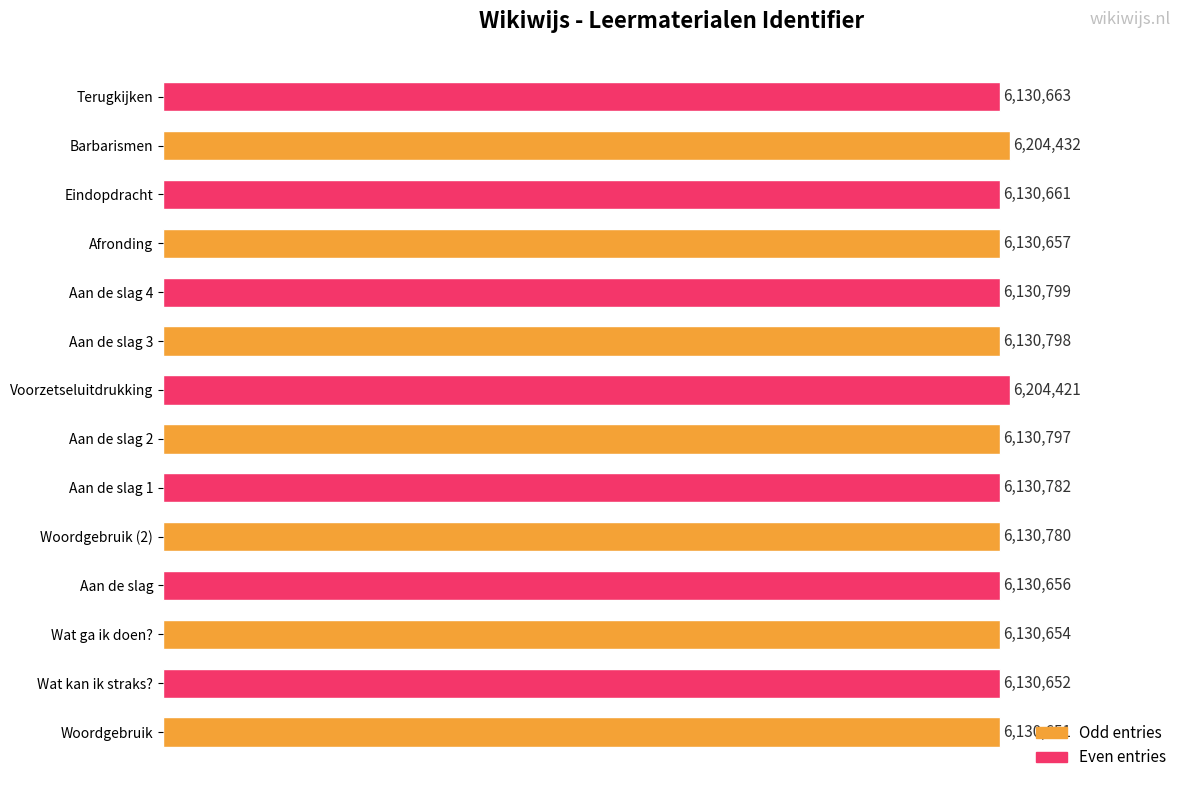

Where is the data nearest to the value 6167541?

Aan de slag 4